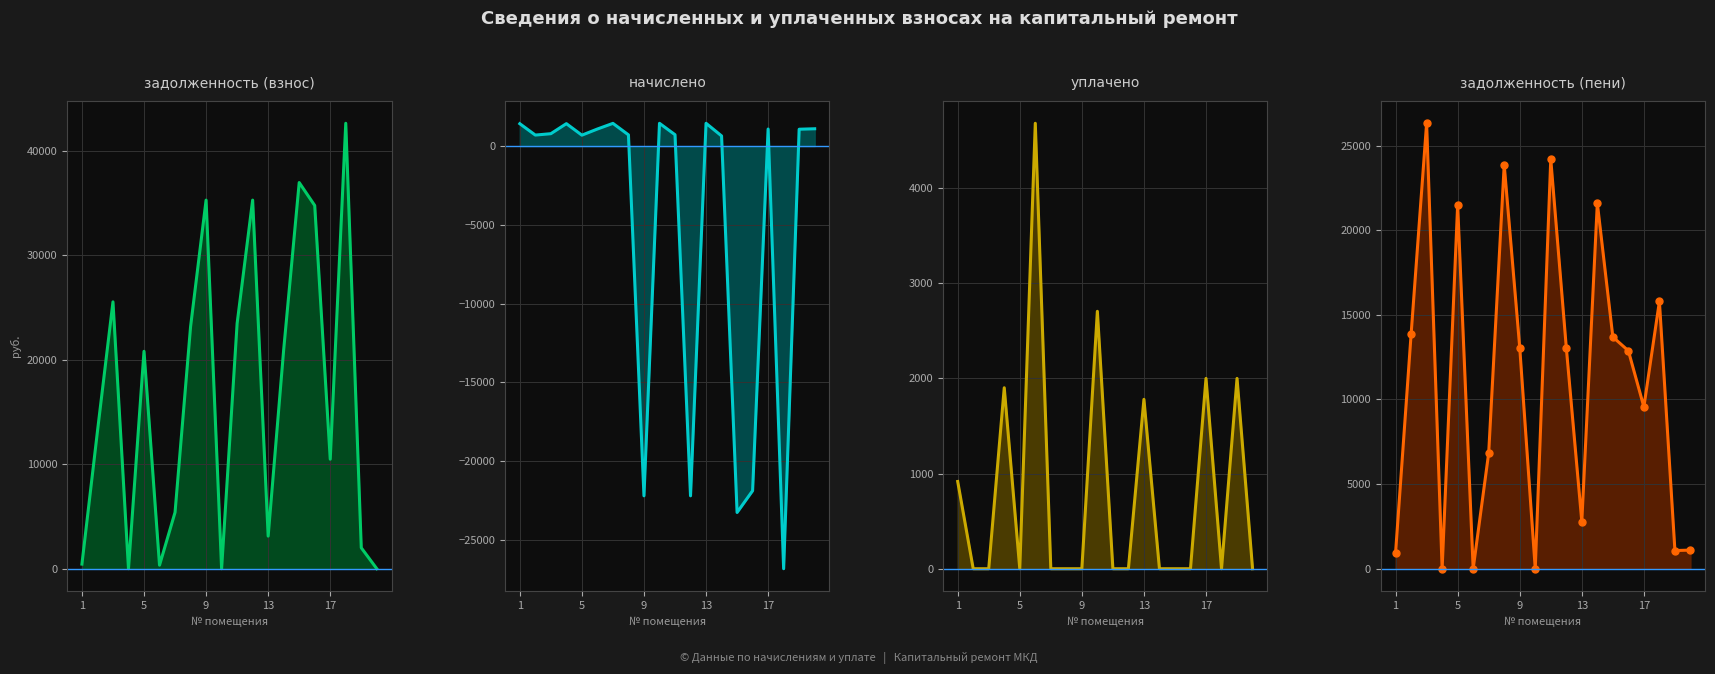

What is the spread (max minus min) of values at 20?

1101.6